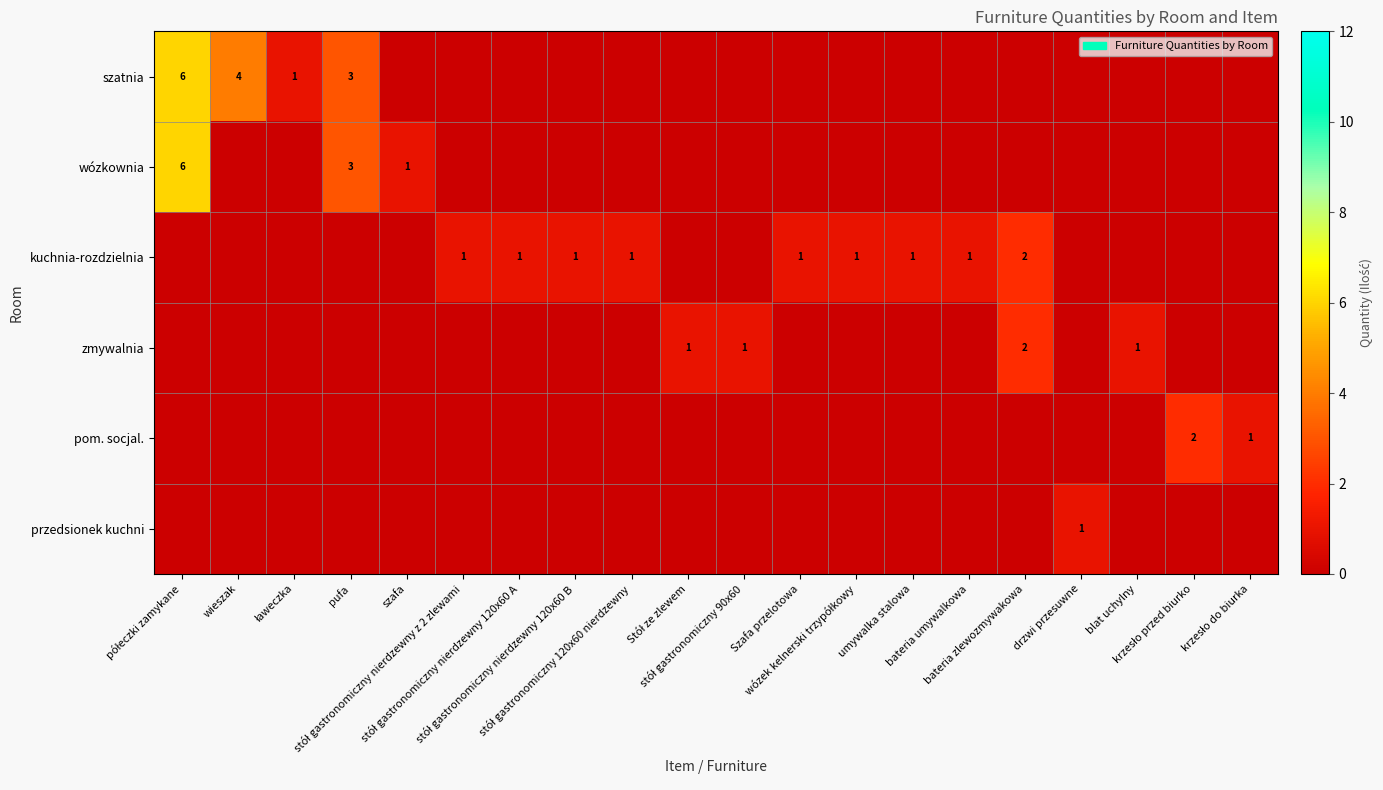

How many categories are shown in the chart?

20